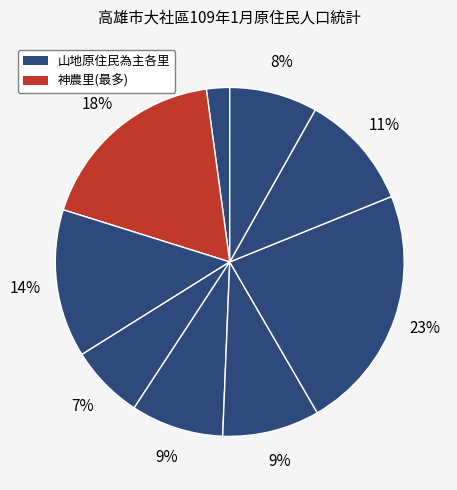

Count the number of slices in the pie.

9